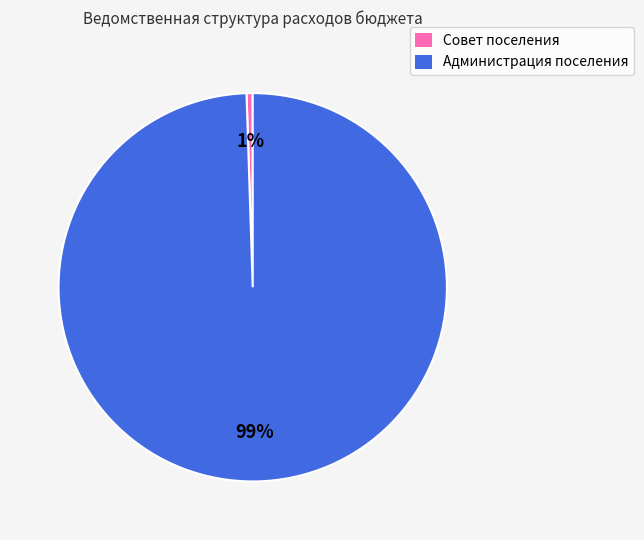

To the nearest percent, what is the average slice percentage?

50%